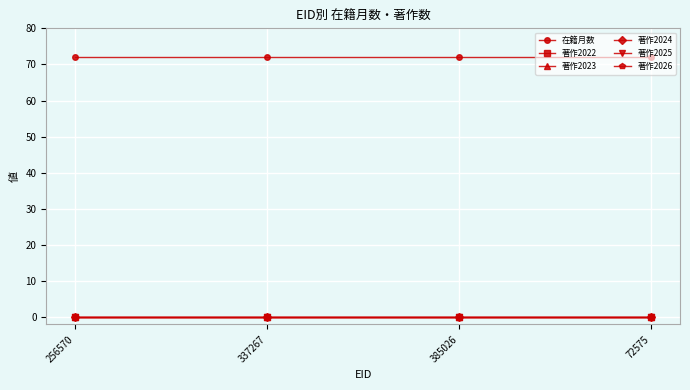

Is this an area chart (filled region under the line)?

No